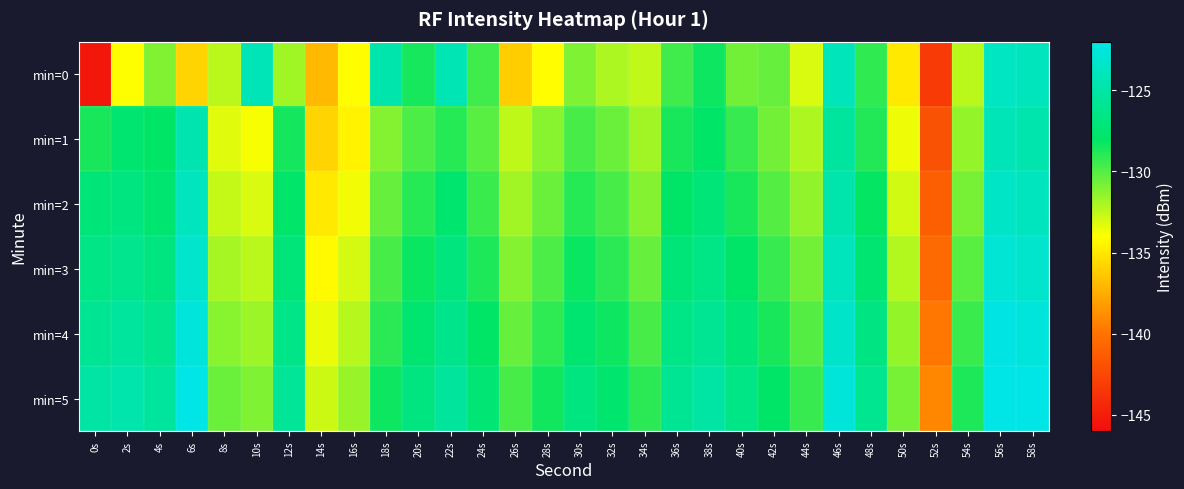

Reading left to right, transcribe all the data shown in this chart.

min=0: 0s=-145.4	2s=-134.0	4s=-131.0	6s=-135.8	8s=-132.4	10s=-124.2	12s=-131.8	14s=-137.0	16s=-134.1	18s=-124.8	20s=-128.5	22s=-124.3	24s=-129.5	26s=-136.1	28s=-134.1	30s=-131.0	32s=-132.1	34s=-132.5	36s=-129.5	38s=-128.3	40s=-130.7	42s=-130.4	44s=-133.1	46s=-124.1	48s=-129.2	50s=-134.9	52s=-143.3	54s=-132.4	56s=-123.7	58s=-124.0
min=1: 0s=-128.6	2s=-127.5	4s=-128.0	6s=-124.5	8s=-133.3	10s=-133.8	12s=-128.5	14s=-135.8	16s=-134.5	18s=-131.1	20s=-129.8	22s=-128.9	24s=-130.1	26s=-132.5	28s=-131.2	30s=-129.7	32s=-130.5	34s=-131.8	36s=-128.6	38s=-127.9	40s=-129.3	42s=-130.7	44s=-132.1	46s=-125.4	48s=-128.8	50s=-133.6	52s=-141.9	54s=-131.5	56s=-124.2	58s=-124.6
min=2: 0s=-127.2	2s=-126.8	4s=-127.5	6s=-123.9	8s=-132.6	10s=-133.1	12s=-127.8	14s=-134.9	16s=-133.7	18s=-130.4	20s=-128.9	22s=-127.6	24s=-129.4	26s=-131.8	28s=-130.5	30s=-128.9	32s=-129.7	34s=-131.1	36s=-127.9	38s=-127.2	40s=-128.6	42s=-130.0	44s=-131.4	46s=-124.7	48s=-128.1	50s=-132.9	52s=-141.2	54s=-130.8	56s=-123.5	58s=-123.9
min=3: 0s=-126.5	2s=-126.1	4s=-126.8	6s=-123.2	8s=-131.9	10s=-132.4	12s=-127.1	14s=-134.2	16s=-133.0	18s=-129.7	20s=-128.2	22s=-126.9	24s=-128.7	26s=-131.1	28s=-129.8	30s=-128.2	32s=-129.0	34s=-130.4	36s=-127.2	38s=-126.5	40s=-127.9	42s=-129.3	44s=-130.7	46s=-124.0	48s=-127.4	50s=-132.2	52s=-140.5	54s=-130.1	56s=-122.8	58s=-123.2
min=4: 0s=-125.8	2s=-125.4	4s=-126.1	6s=-122.5	8s=-131.2	10s=-131.7	12s=-126.4	14s=-133.5	16s=-132.3	18s=-129.0	20s=-127.5	22s=-126.2	24s=-128.0	26s=-130.4	28s=-129.1	30s=-127.5	32s=-128.3	34s=-129.7	36s=-126.5	38s=-125.8	40s=-127.2	42s=-128.6	44s=-130.0	46s=-123.3	48s=-126.7	50s=-131.5	52s=-139.8	54s=-129.4	56s=-122.1	58s=-122.5
min=5: 0s=-125.1	2s=-124.7	4s=-125.4	6s=-121.8	8s=-130.5	10s=-131.0	12s=-125.7	14s=-132.8	16s=-131.6	18s=-128.3	20s=-126.8	22s=-125.5	24s=-127.3	26s=-129.7	28s=-128.4	30s=-126.8	32s=-127.6	34s=-129.0	36s=-125.8	38s=-125.1	40s=-126.5	42s=-127.9	44s=-129.3	46s=-122.6	48s=-126.0	50s=-130.8	52s=-139.1	54s=-128.7	56s=-121.4	58s=-121.8